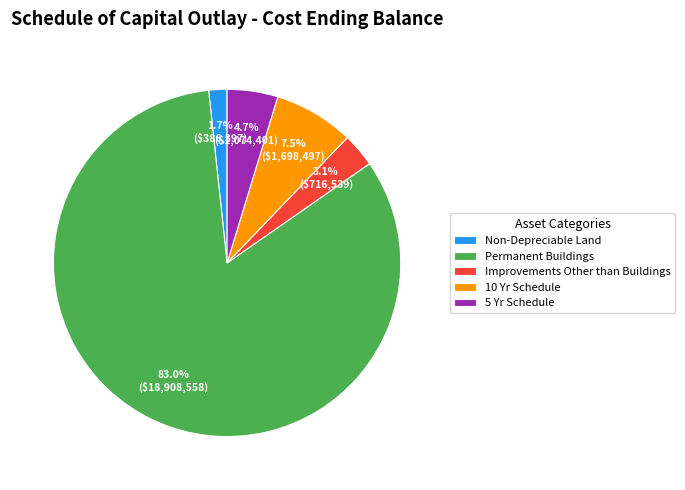

What is the ratio of the value at 5 Yr Schedule to the value at Non-Depreciable Land?

2.8